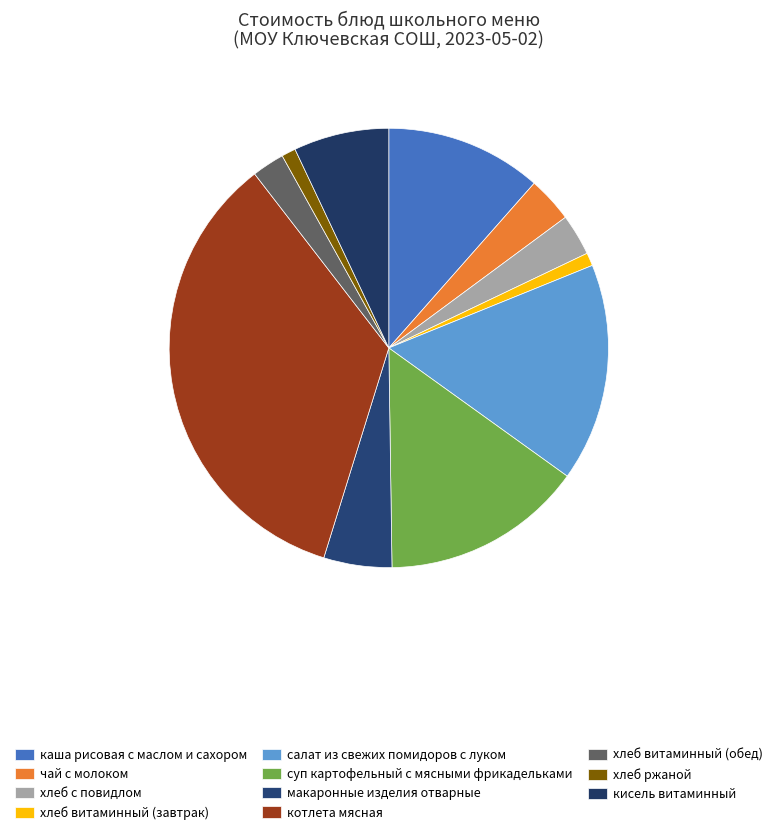

Does any single category account for the majority?

No